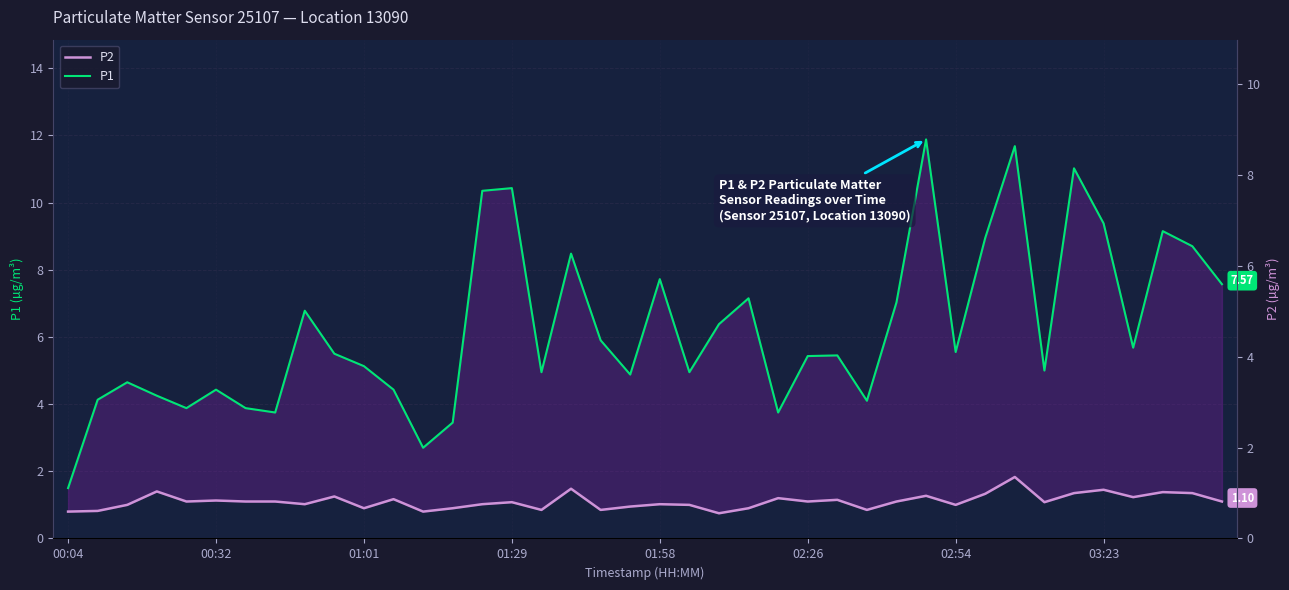

What is the greatest value displayed?

11.9